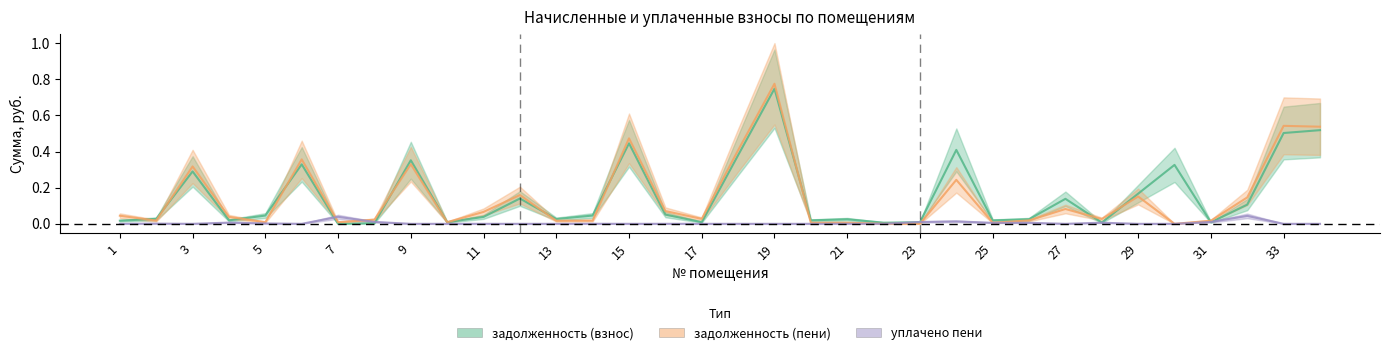

In задолженность (пени), how many points are higher than both neighbors (excluding endpoints)?

11